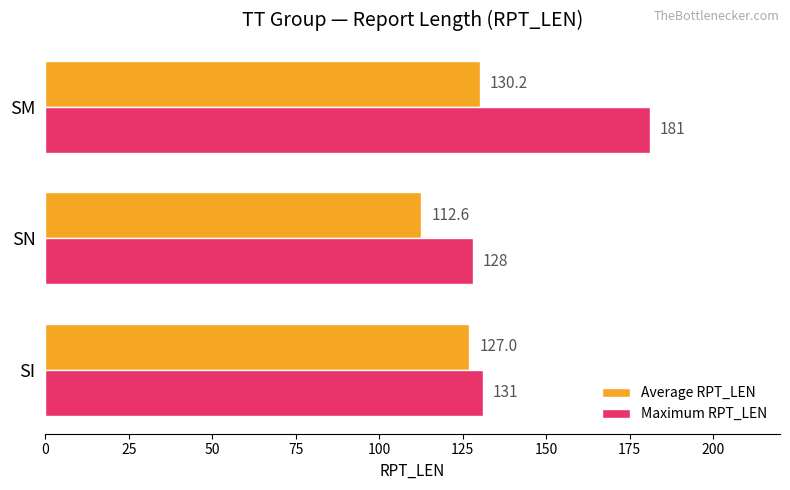

What is the sum of all Average RPT_LEN values?

369.8